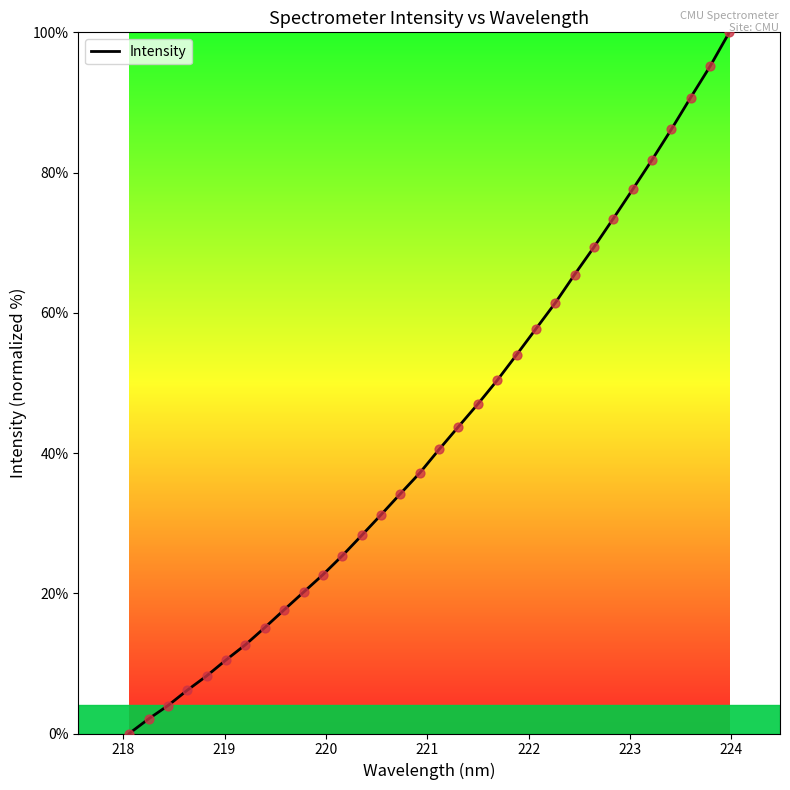

What is the difference between the maximum and minimum values?

100.0